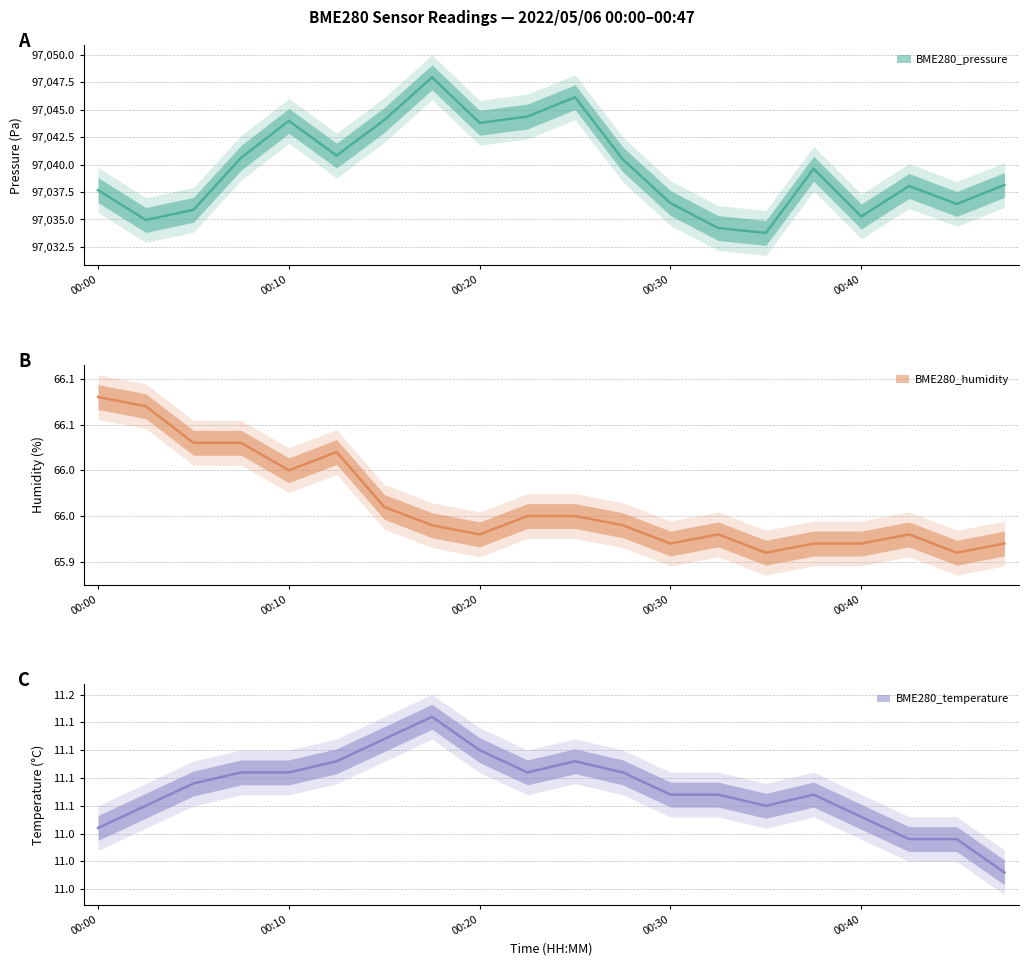

What is the difference between the highest and lowest values at 00:05?

97024.8